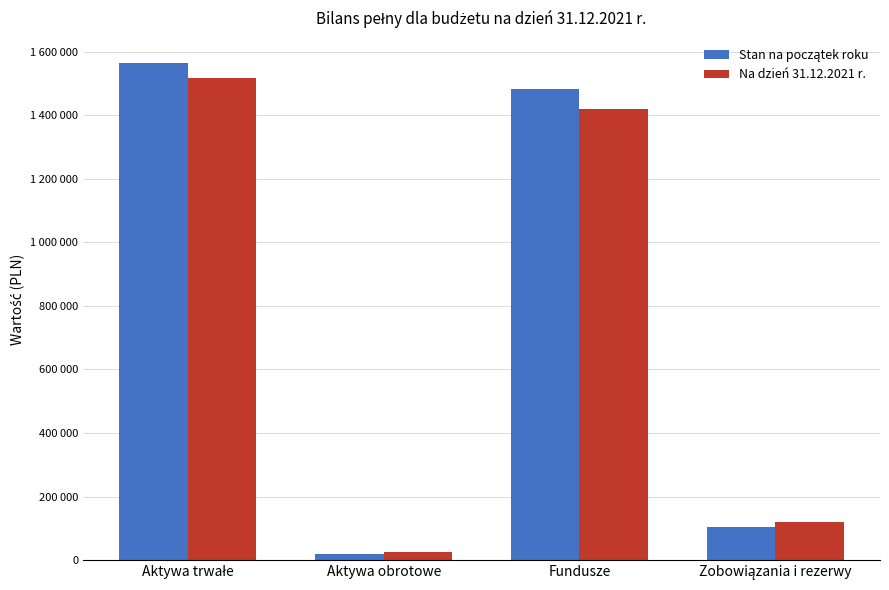

Does the chart contain stacked bars?

No